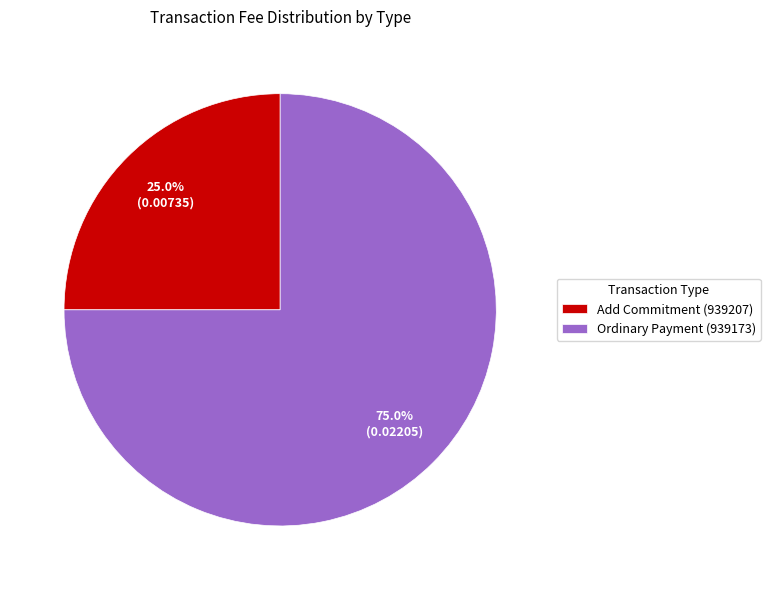

To the nearest percent, what portion does Ordinary Payment (939173) represent?

75%